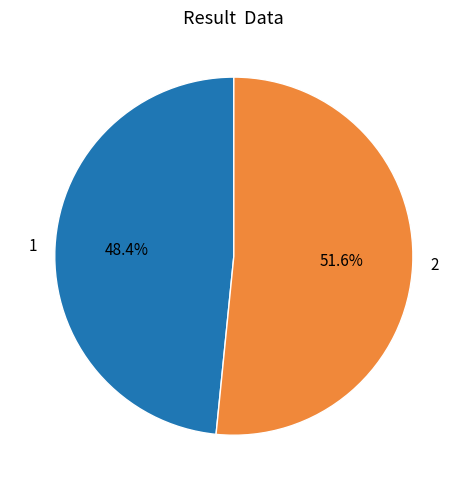

Rank the categories by value from lowest to highest.

1, 2